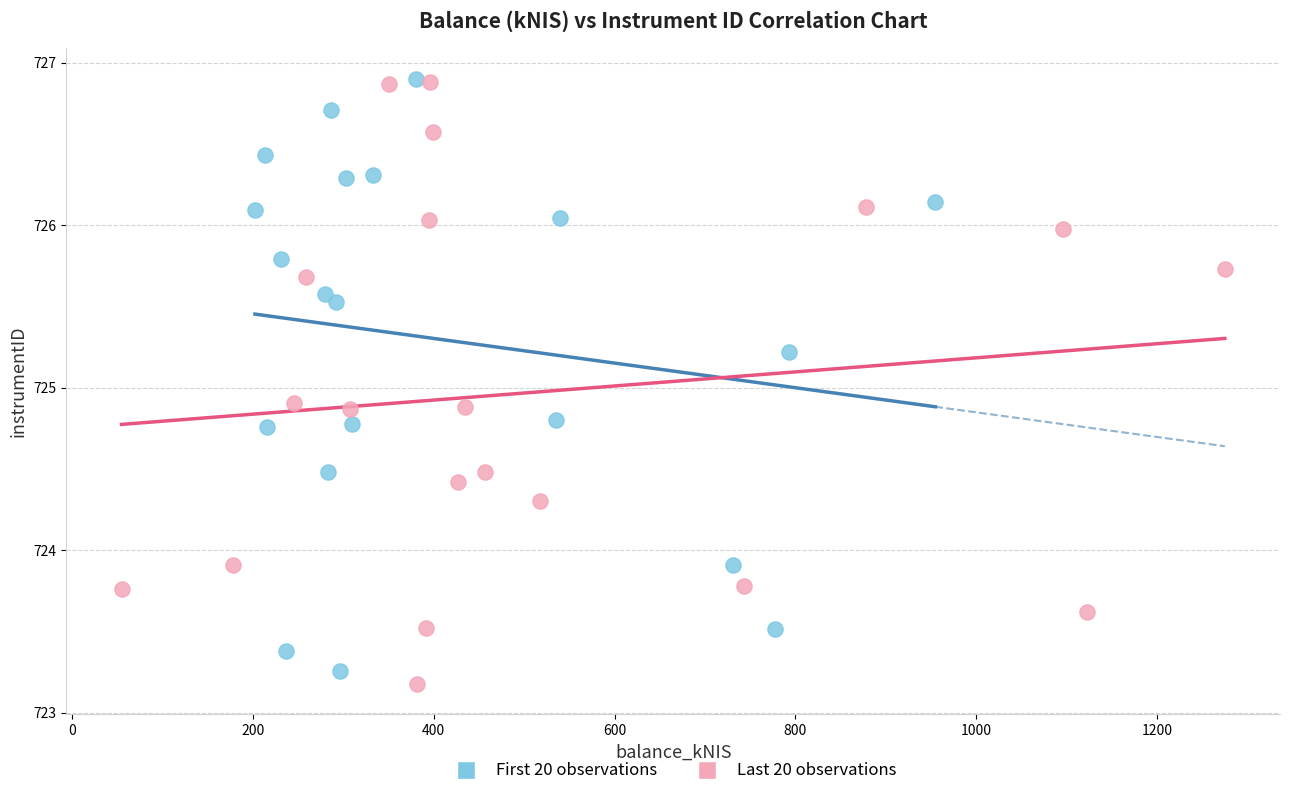

What are all the series names shown in the legend?

First 20 observations, Last 20 observations